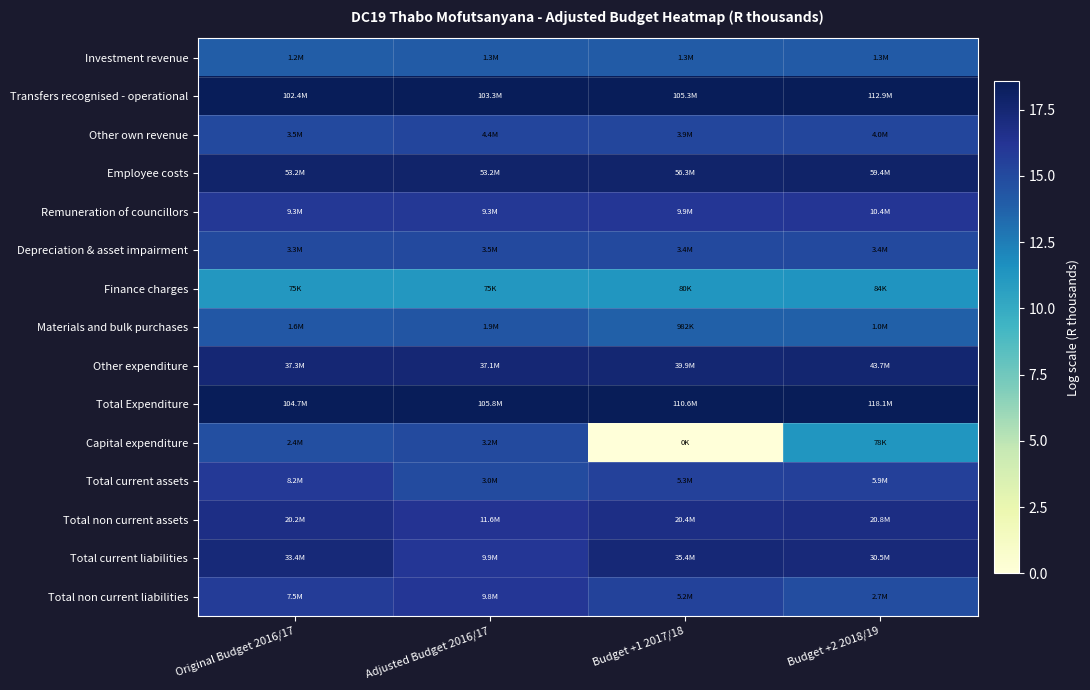

At Budget +2 2018/19, list the series in order from largest to smallest.

Total Expenditure, Transfers recognised - operational, Employee costs, Other expenditure, Total current liabilities, Total non current assets, Remuneration of councillors, Total current assets, Other own revenue, Depreciation & asset impairment, Total non current liabilities, Investment revenue, Materials and bulk purchases, Finance charges, Capital expenditure